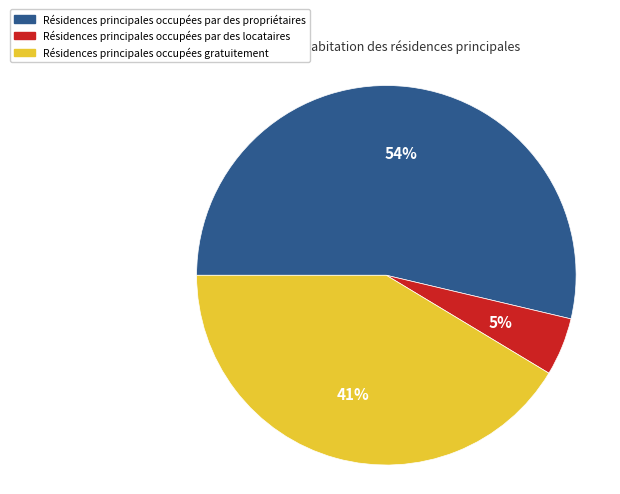

To the nearest percent, what is the average slice percentage?

33%